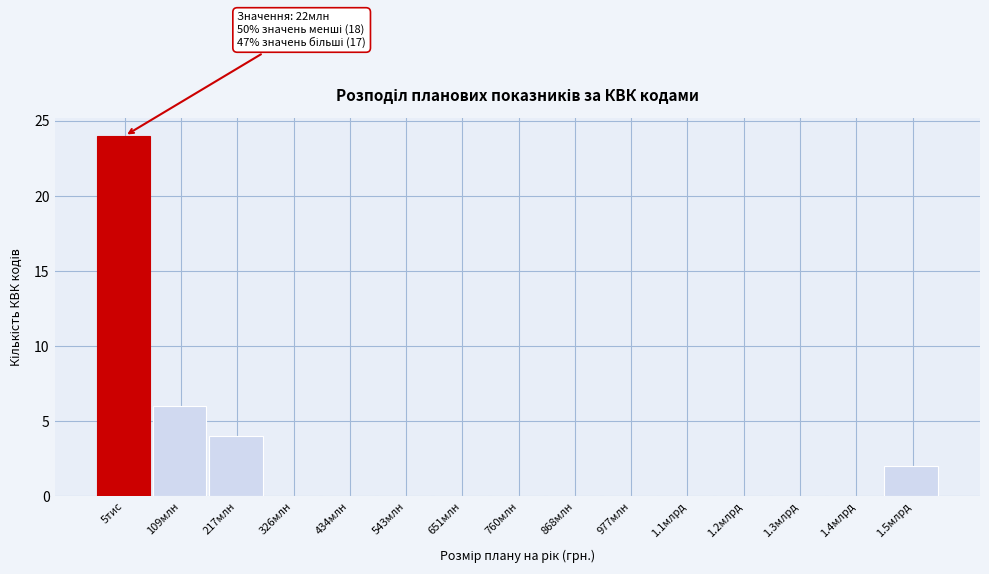

Reading right to left, list all the values displayed in this chart.

1.5млрд=2	1.4млрд=0	1.3млрд=0	1.2млрд=0	1.1млрд=0	977млн=0	868млн=0	760млн=0	651млн=0	543млн=0	434млн=0	326млн=0	217млн=4	109млн=6	5тис=24